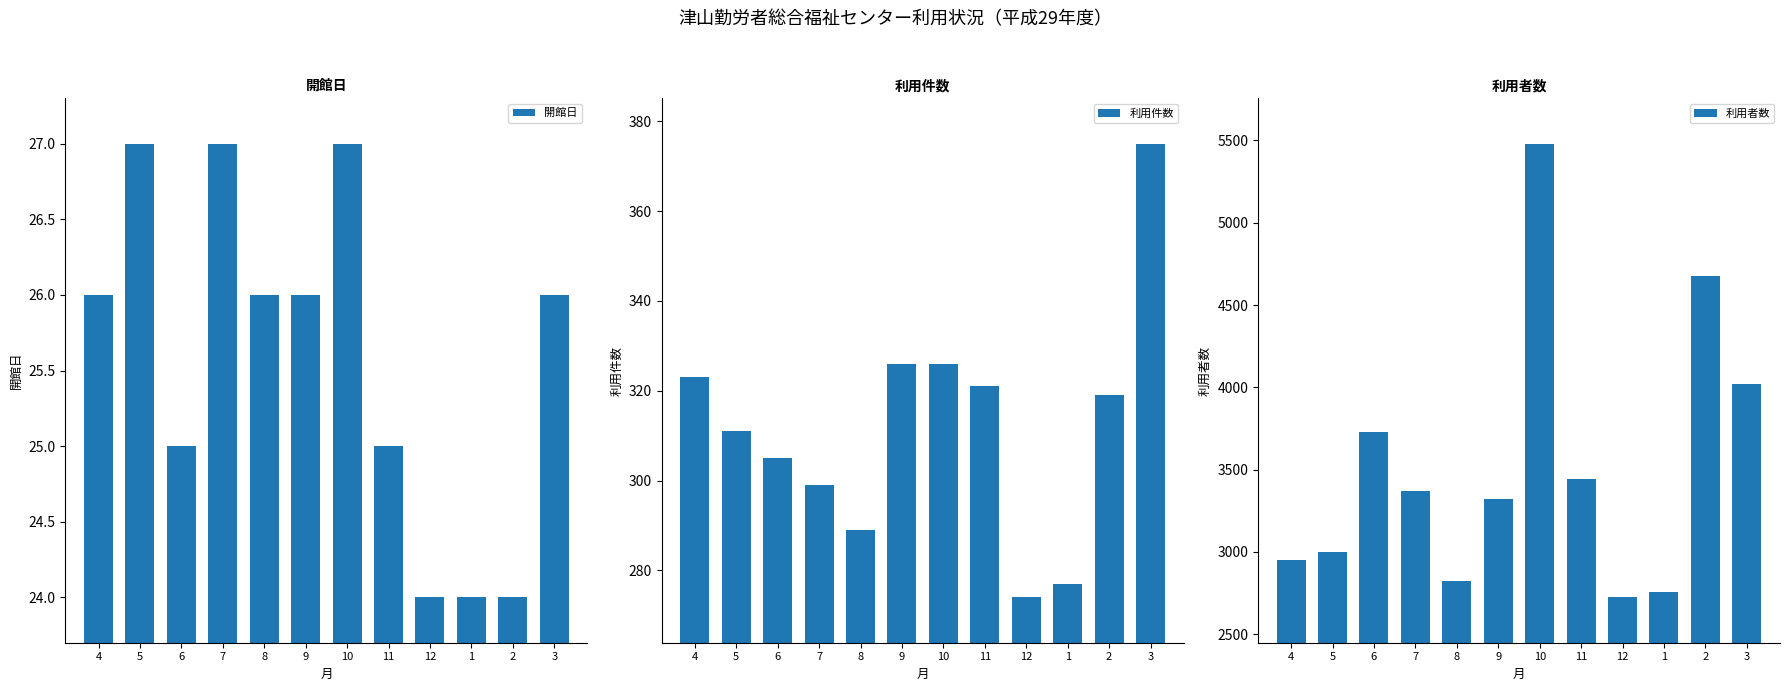

What is the minimum value for 利用者数?

2724